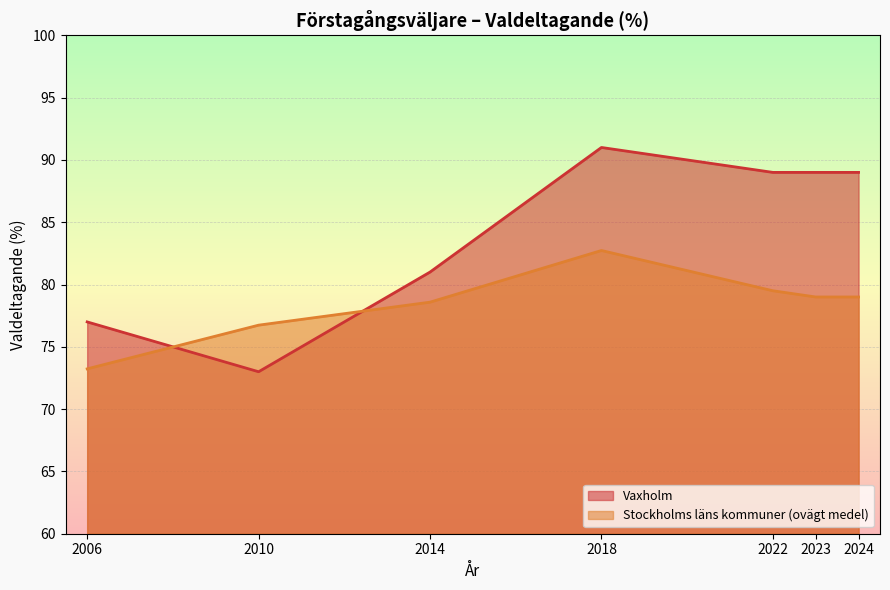

What is the sum of all Stockholms läns kommuner (ovägt medel) values?

548.8